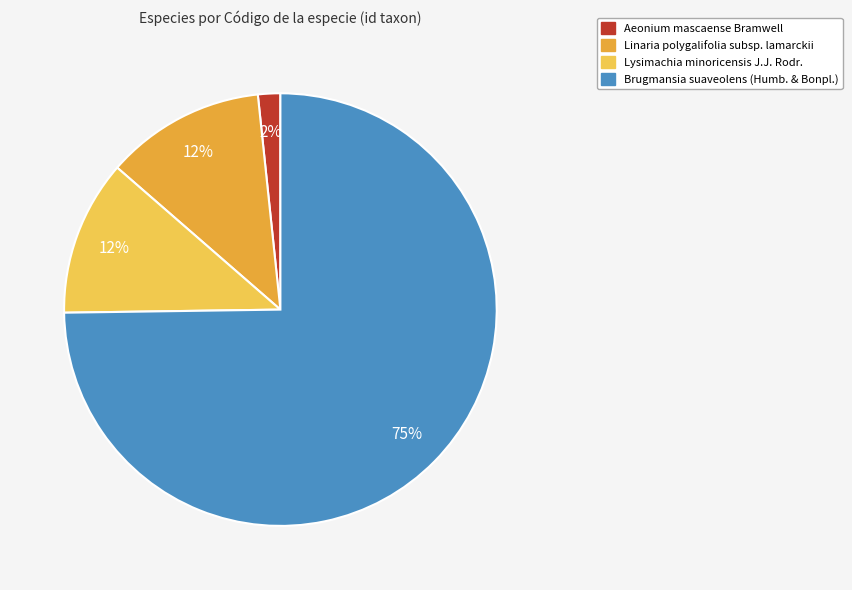

Which category has the smallest portion of the pie?

Aeonium mascaense Bramwell